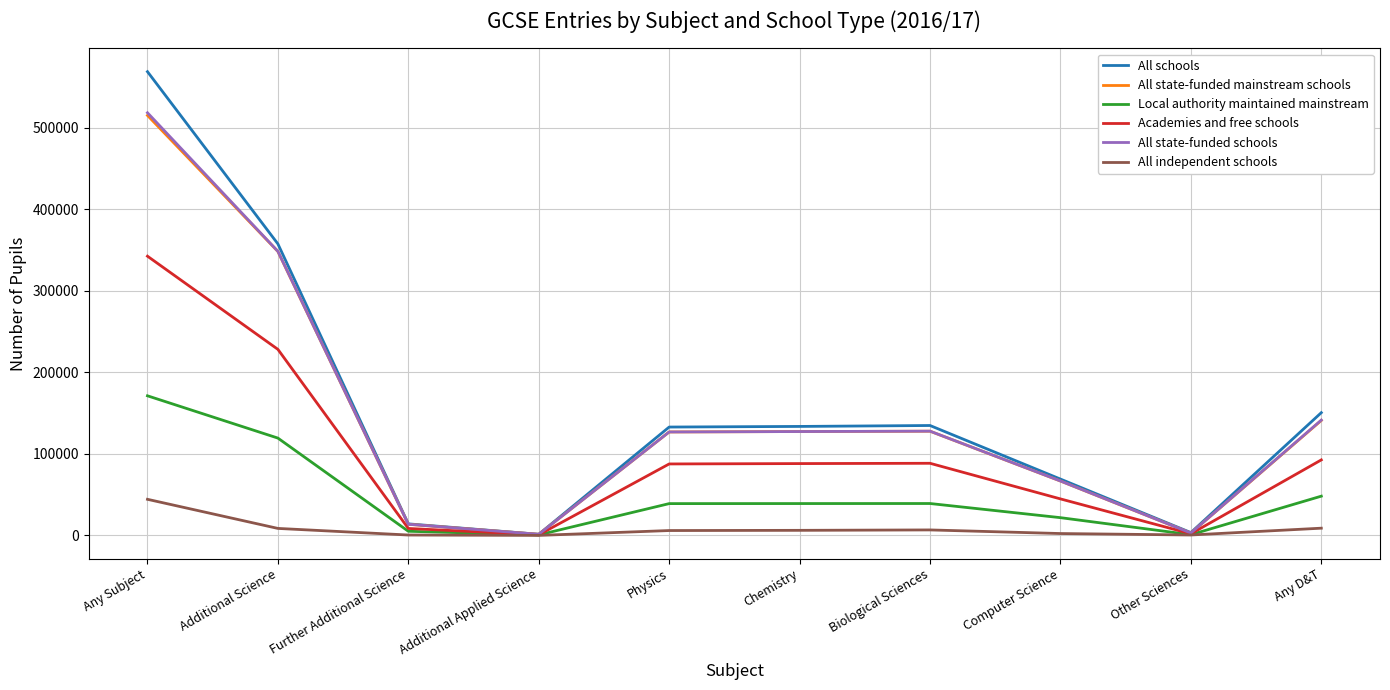

At which category is the sum across all series the highest?

Any Subject